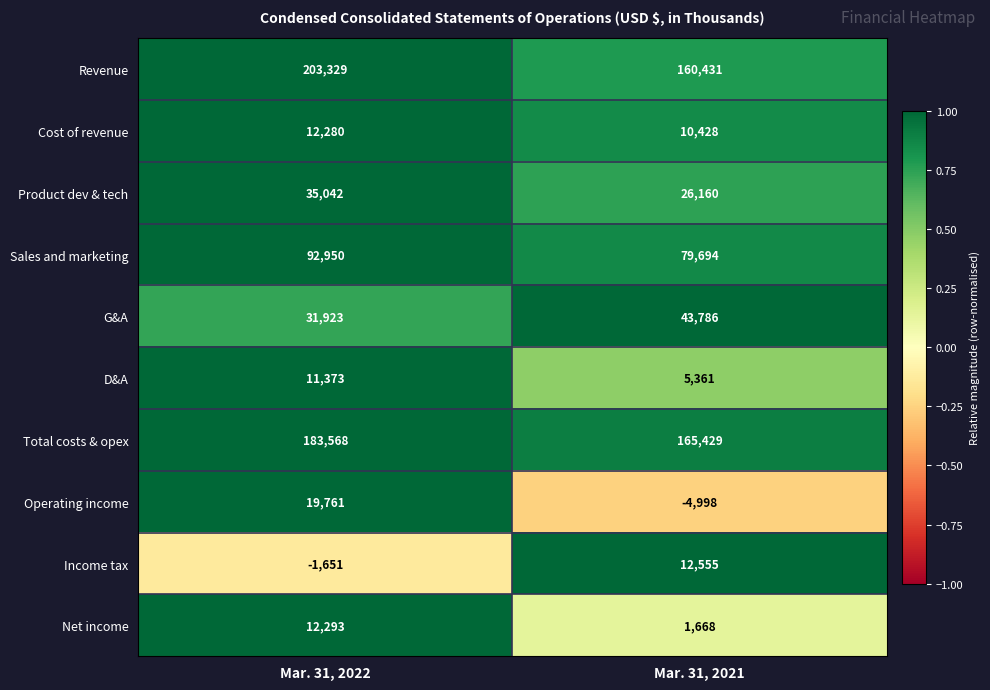

What is the difference between the maximum and minimum values in the G&A series?

11863